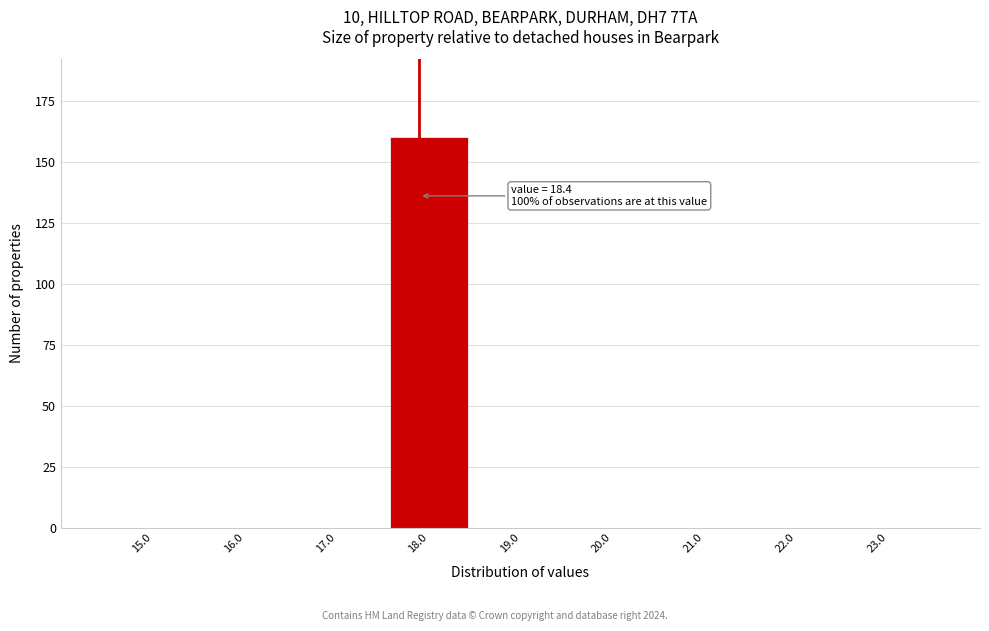

Reading left to right, list all the values displayed in this chart.

15.0=0	16.0=0	17.0=0	18.0=160	19.0=0	20.0=0	21.0=0	22.0=0	23.0=0